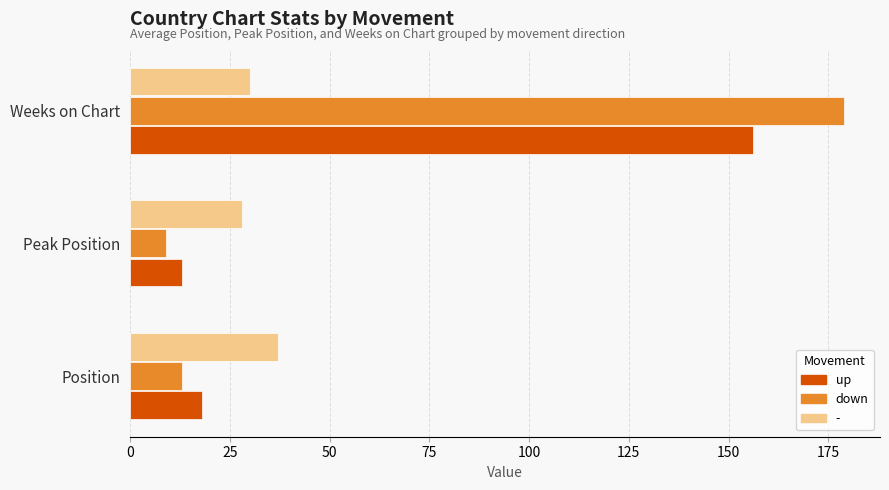

Which series has the largest range (max minus min)?

down